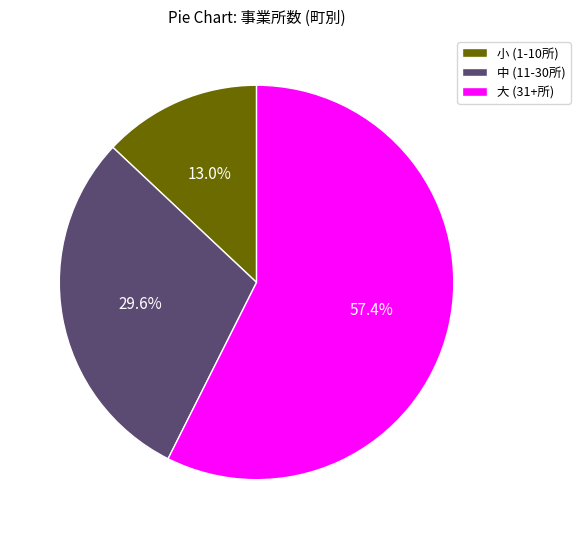

How many segments does this pie chart have?

3